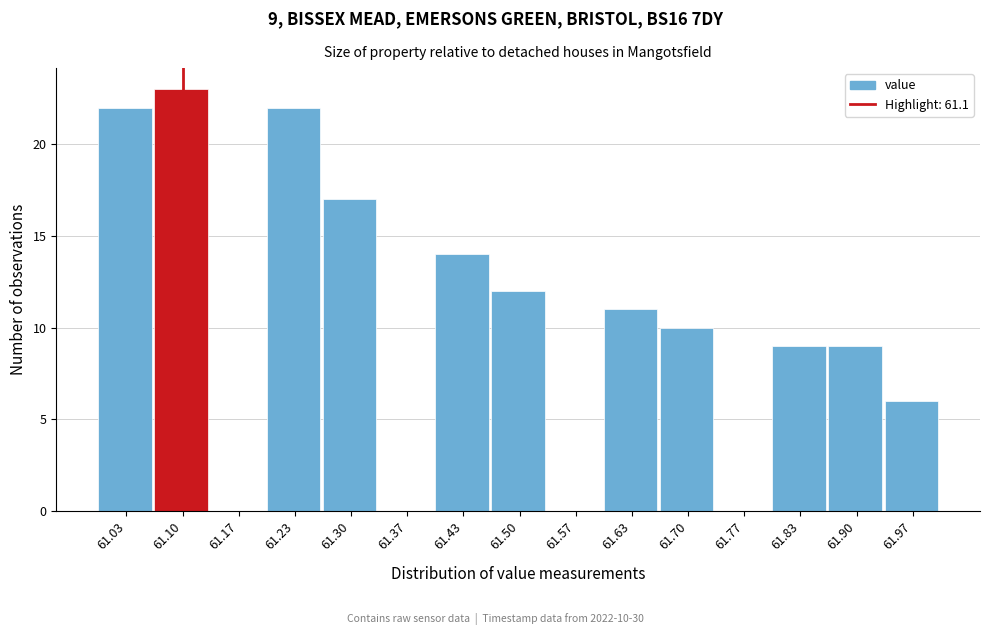

Which range on the x-axis has the tallest bar?

61.07 to 61.13